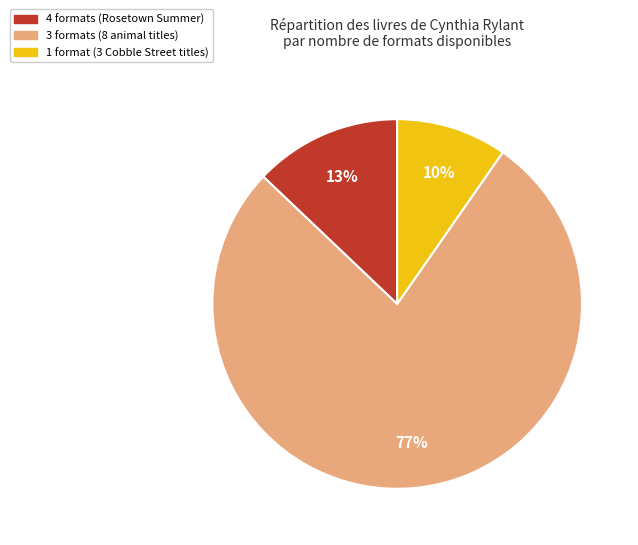

To the nearest percent, what is the average slice percentage?

33%